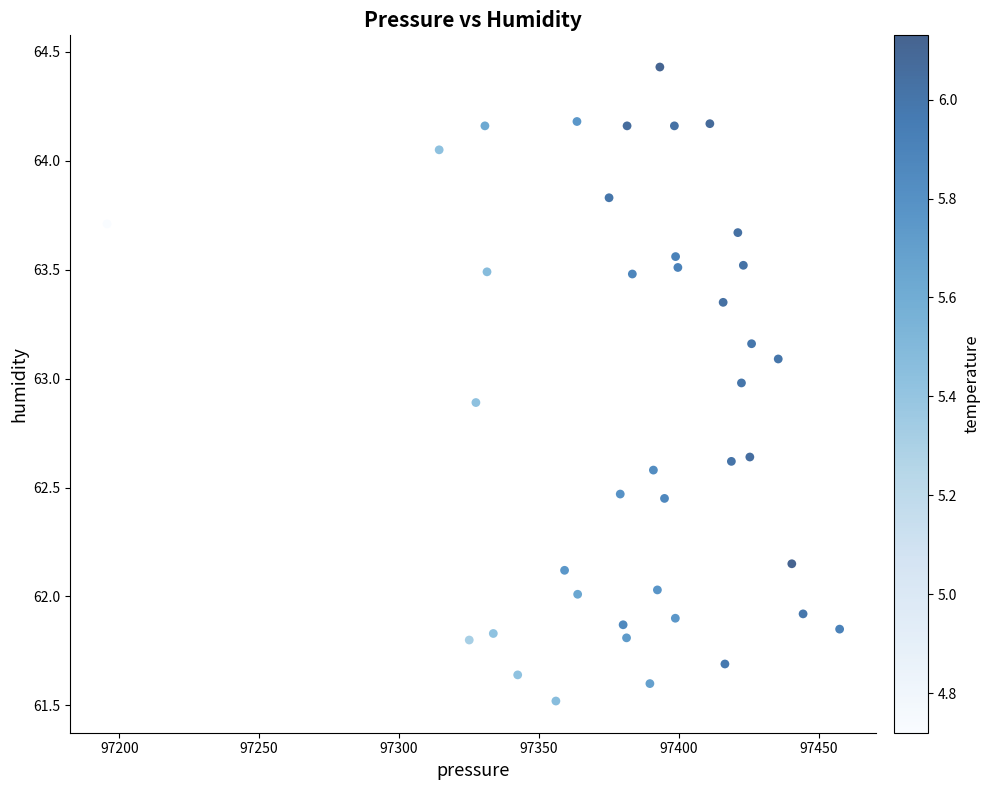

What is the range of X values (max minus min)?

261.8